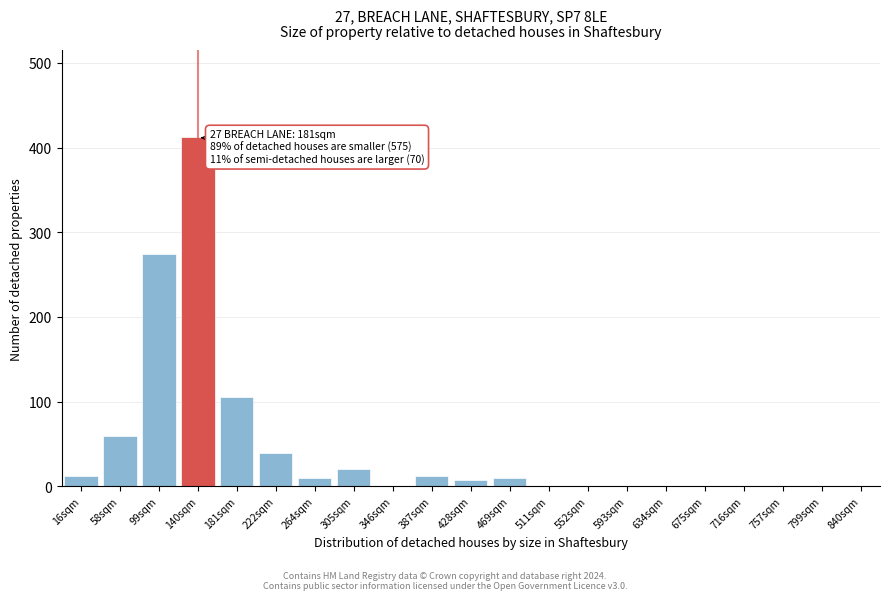

The chart shows a value of 412 at 140sqm. True or false?

True